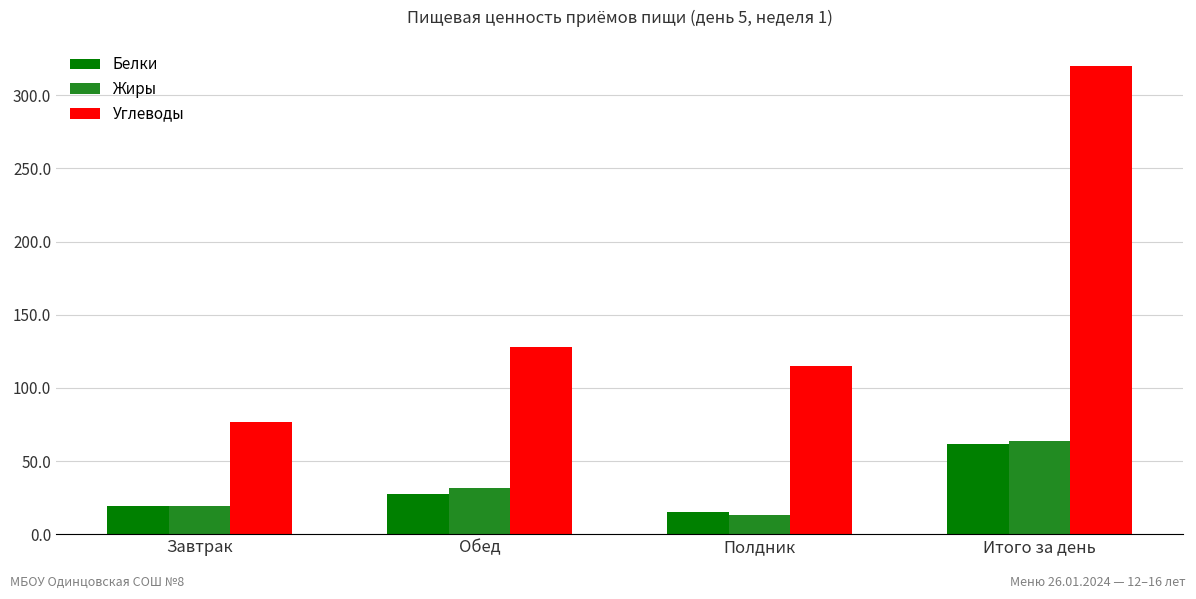

What is the label of the 1st bar from the right?

Итого за день